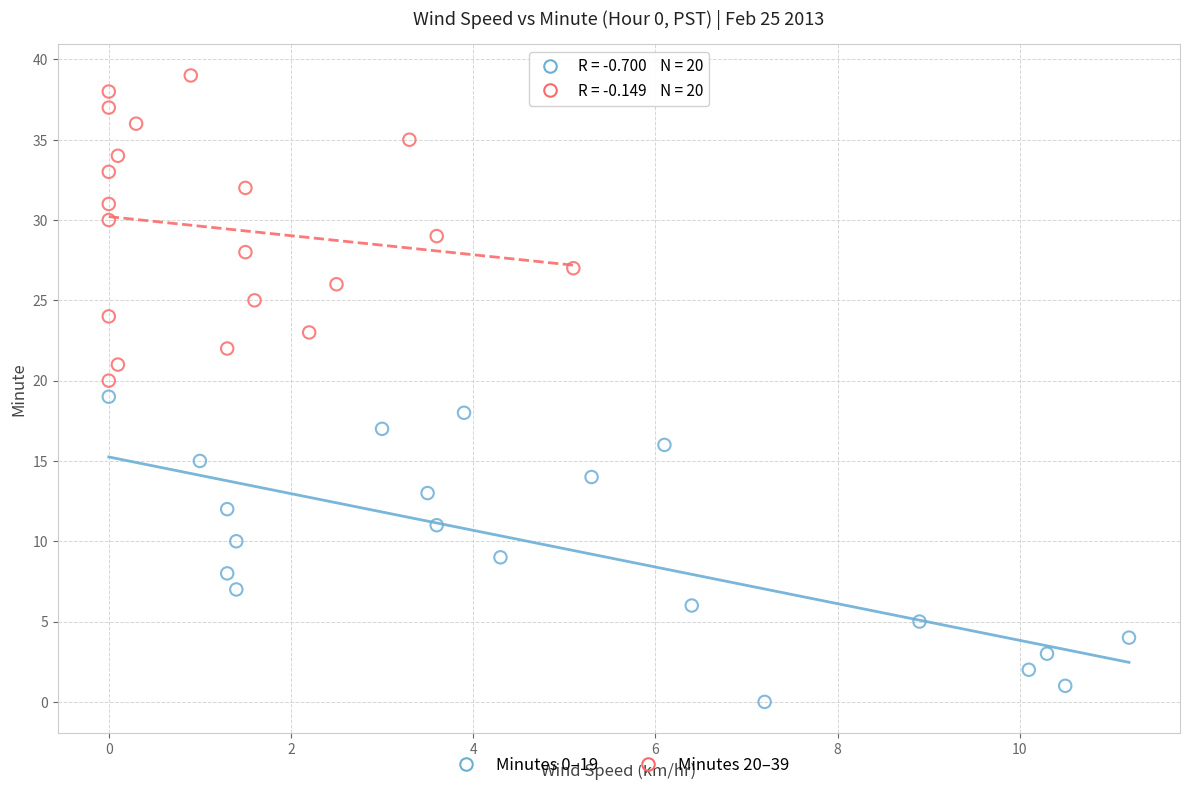

Which series reaches the maximum Y coordinate?

Minutes 20–39